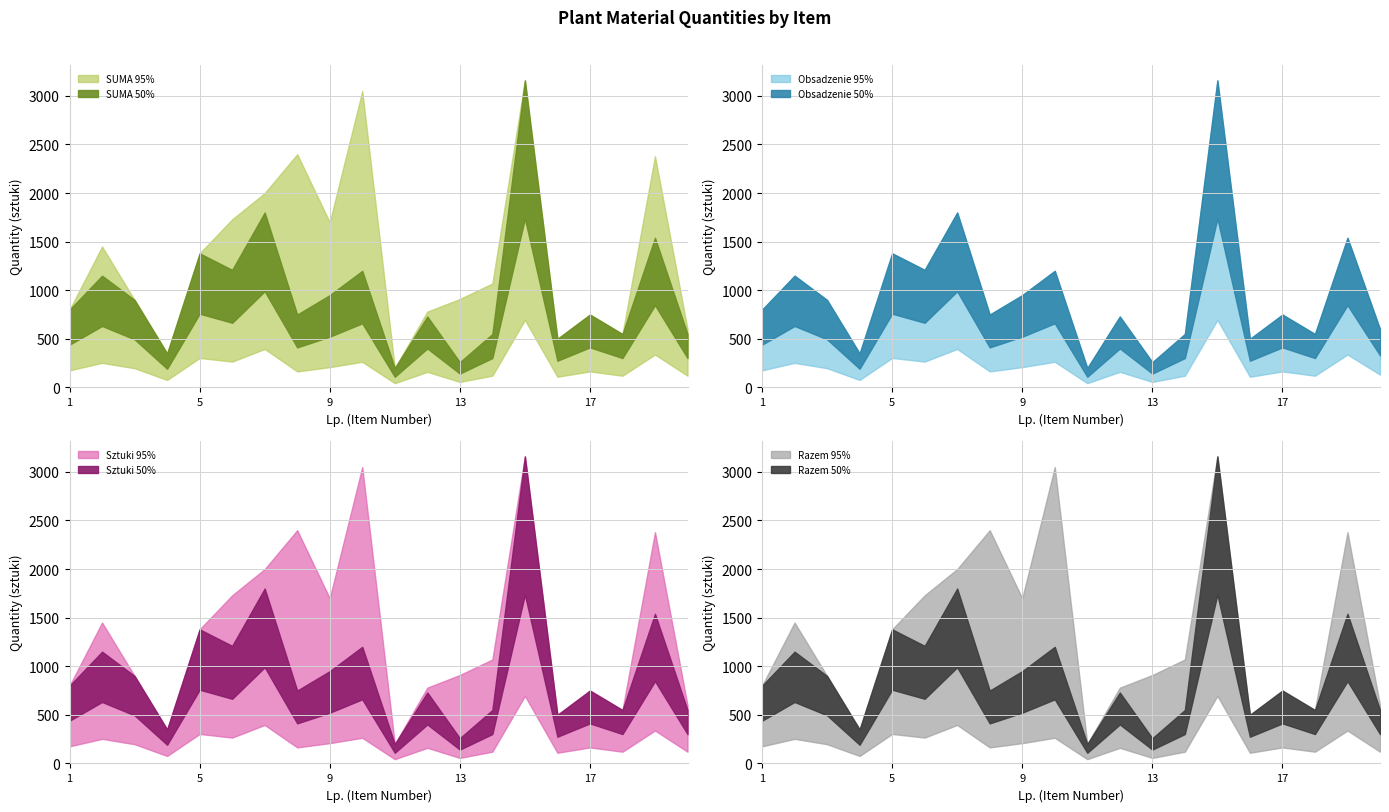

True or false: Lp has a value of 12 at 12.

True